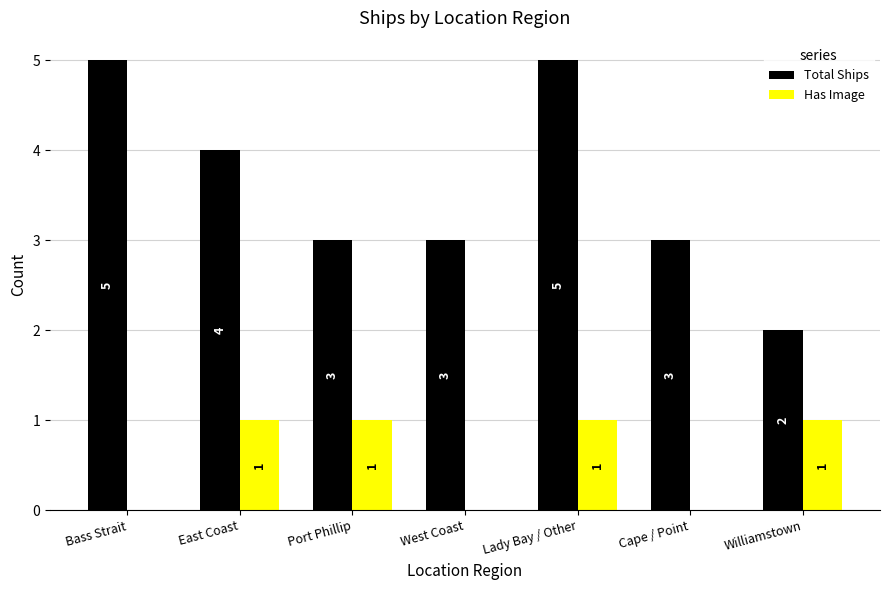

True or false: Total Ships has a value of 5 at Bass Strait.

True